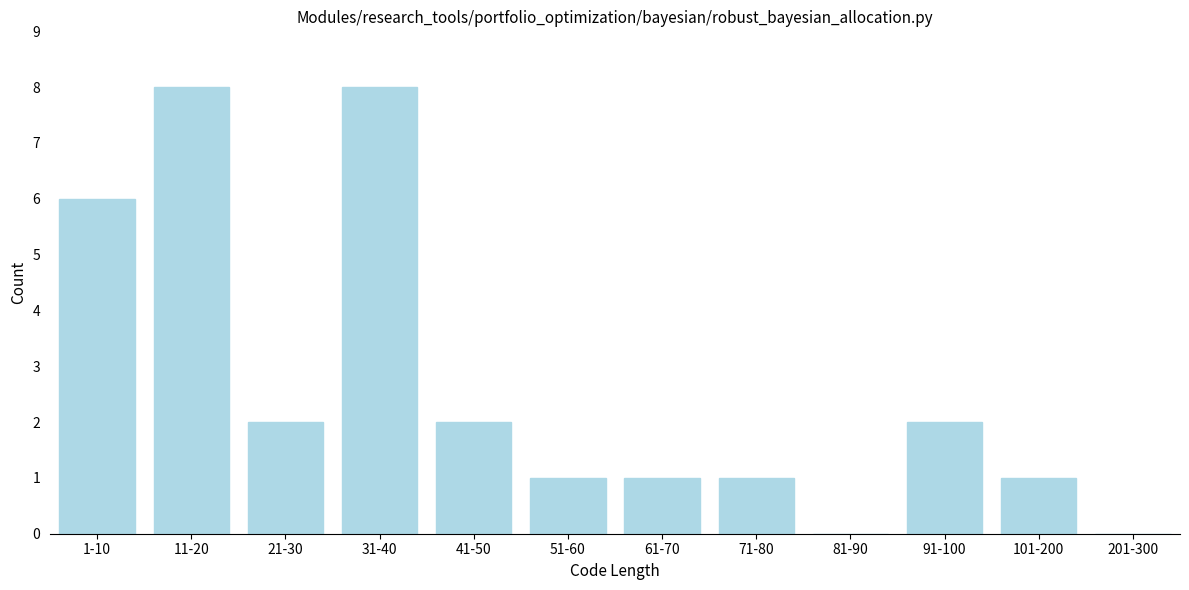

Reading left to right, extract all data points from this chart.

1-10=6	11-20=8	21-30=2	31-40=8	41-50=2	51-60=1	61-70=1	71-80=1	81-90=0	91-100=2	101-200=1	201-300=0